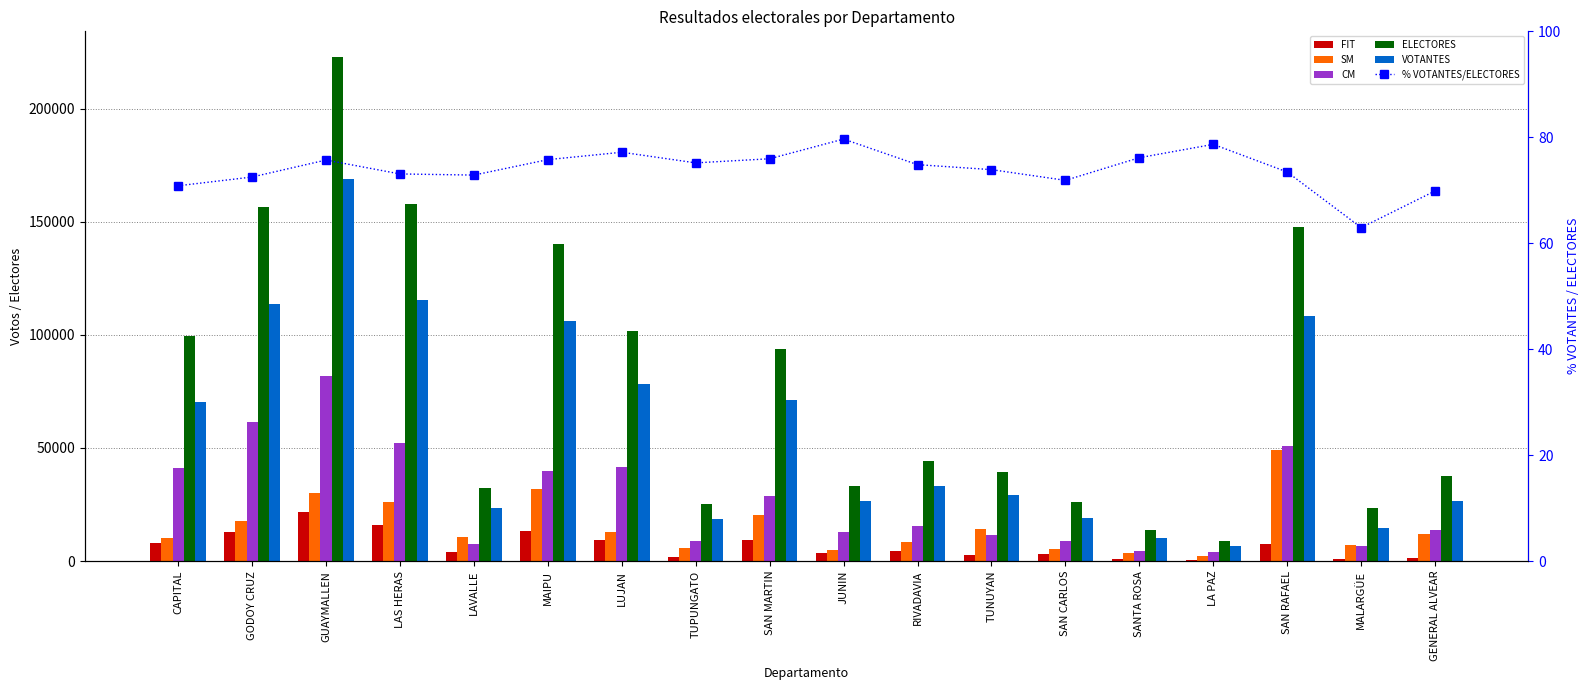

Where is CM nearest to the value 42989?

LUJAN